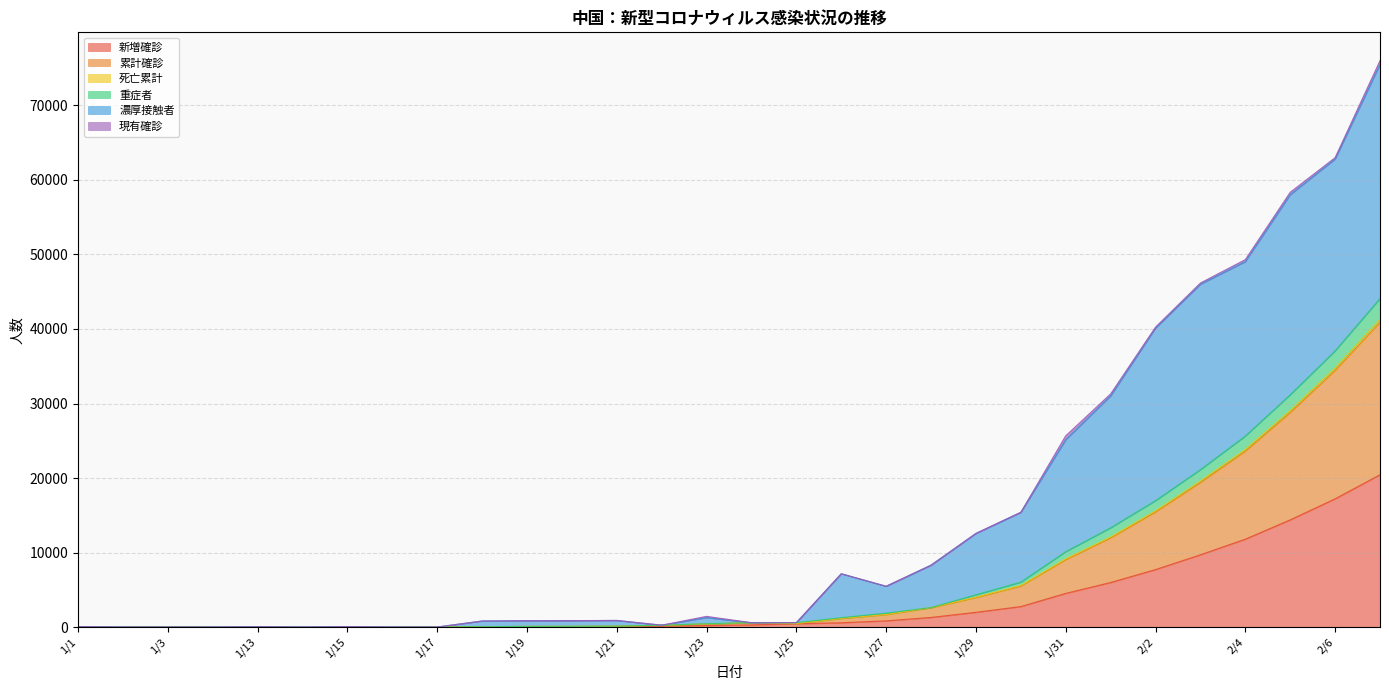

Which label corresponds to the smallest value in the chart?

1/2